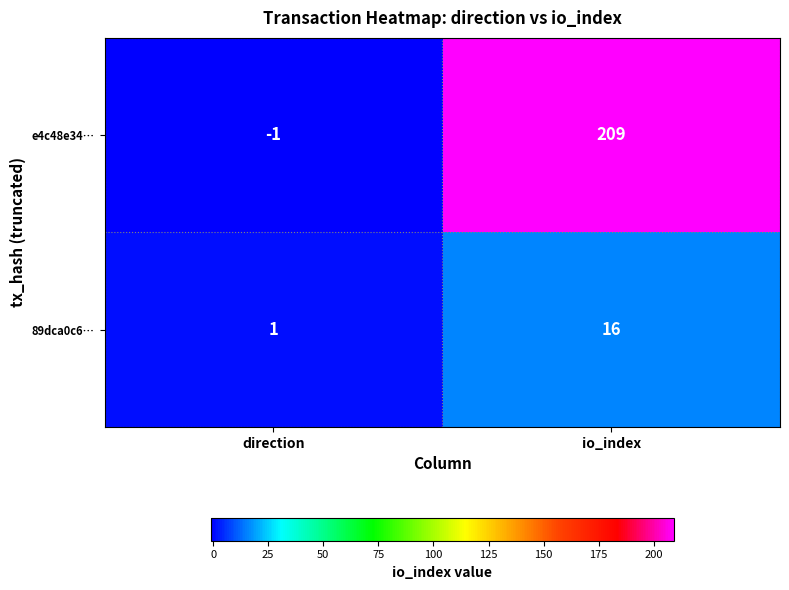

The e4c48e34… series shows -2 at direction. True or false?

False